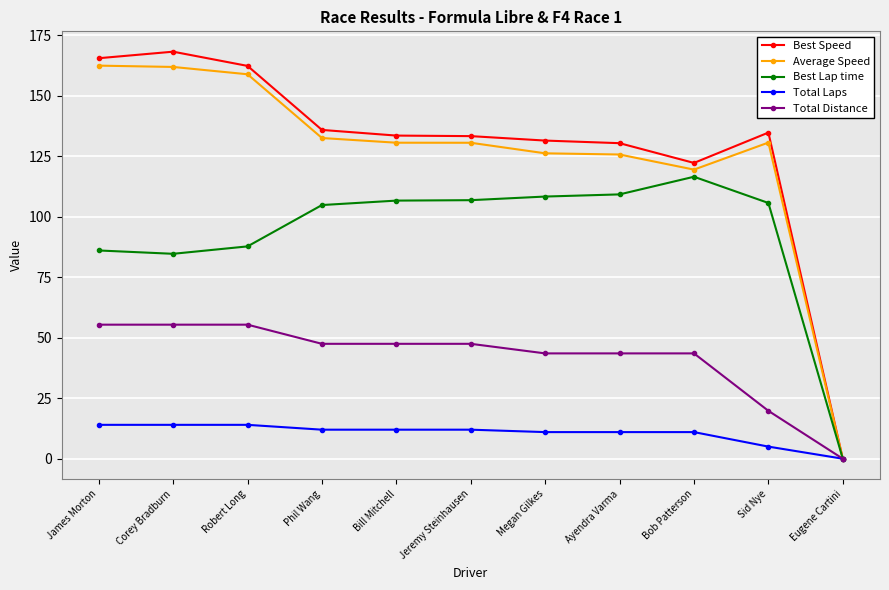

What position from the left is Bob Patterson?

9